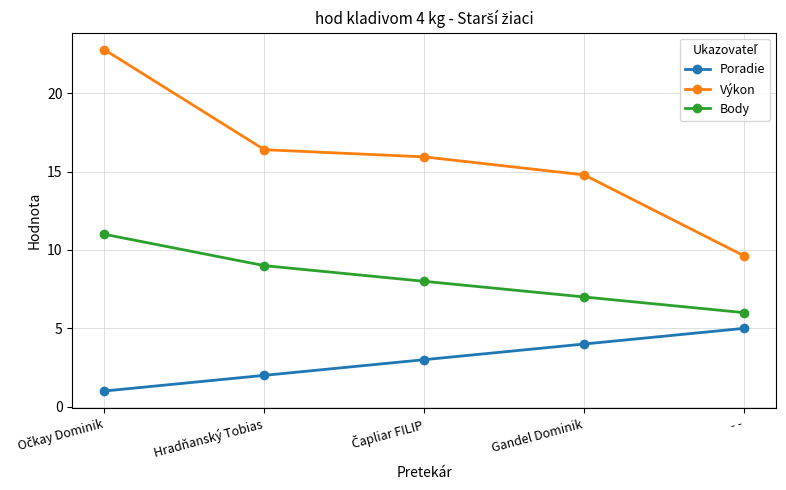

Is it true that Poradie equals 5.4 at Gandel Dominik?

False